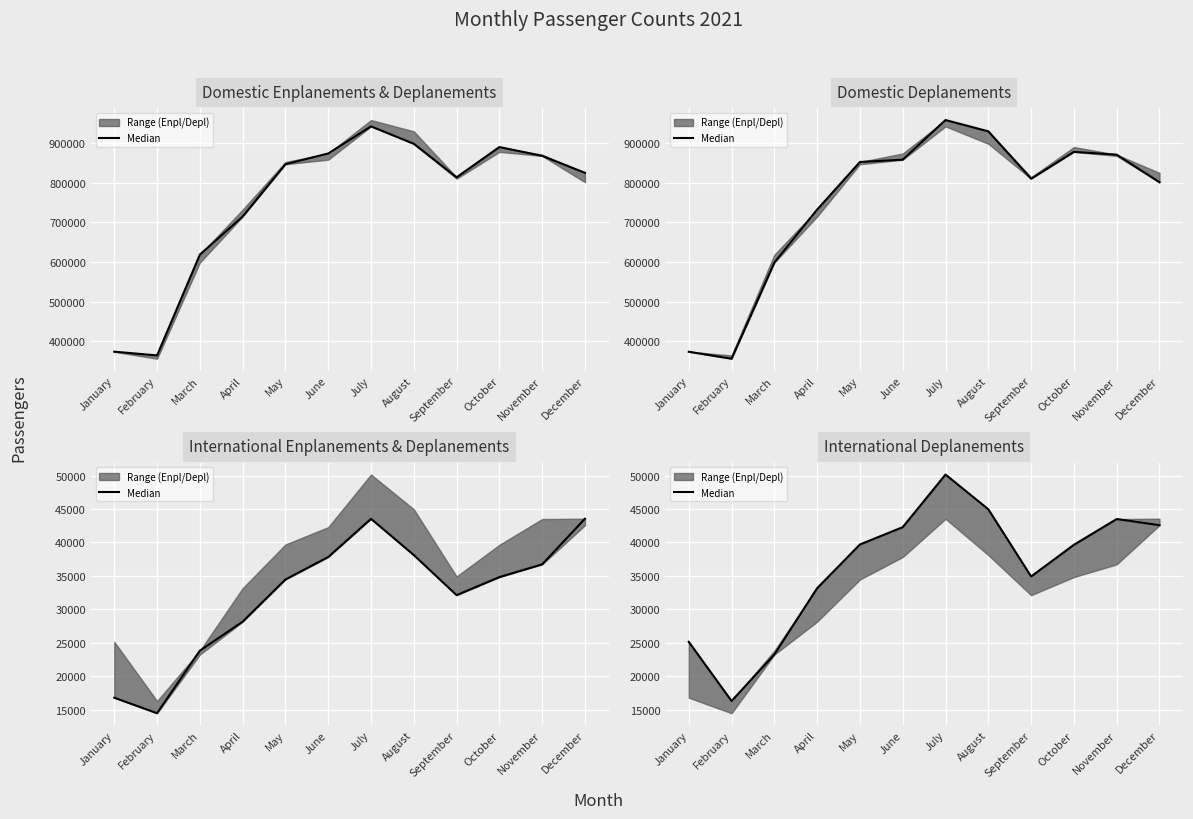

At how many categories does at least one series exceed 276417?

12